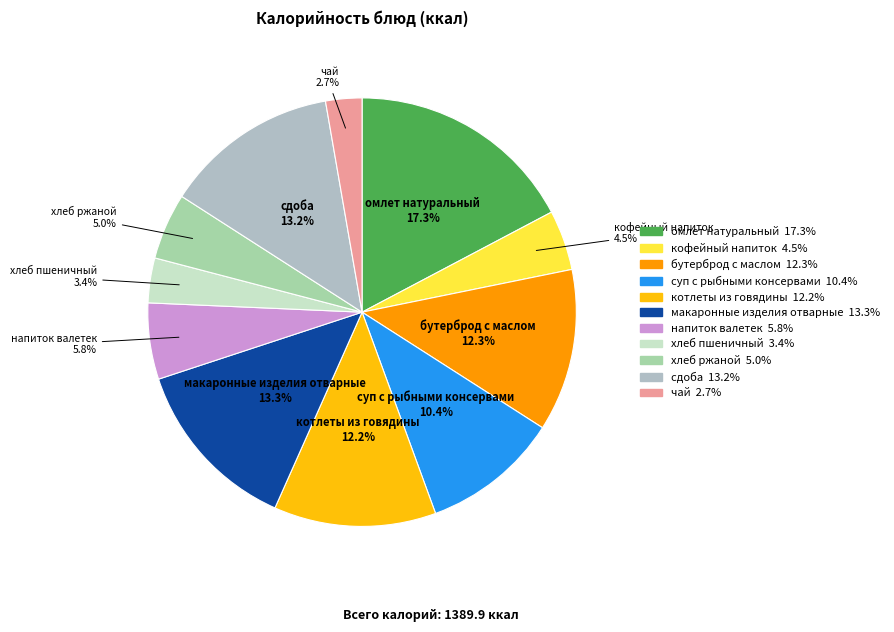

The бутерброд с маслом slice represents 12% of the pie. True or false?

True